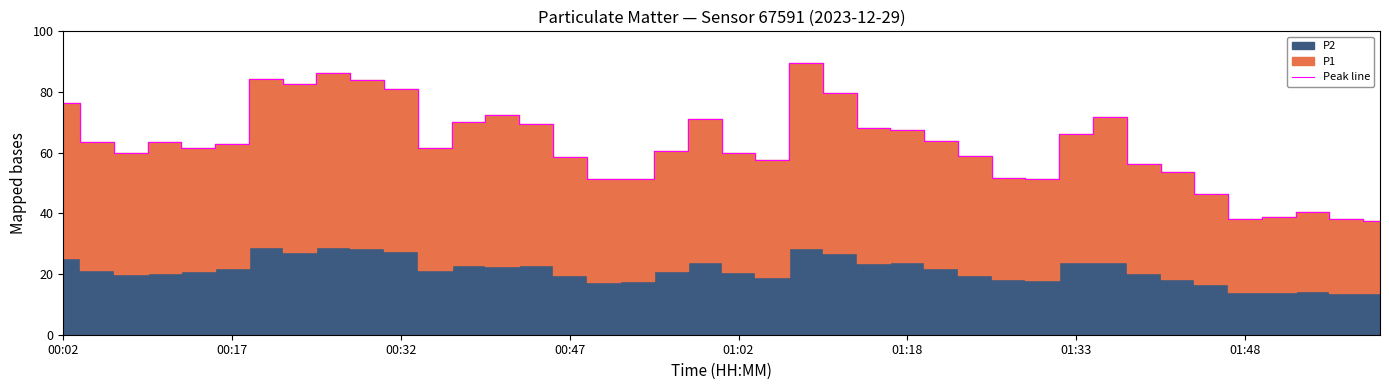

What is the maximum value for Peak line?

89.7